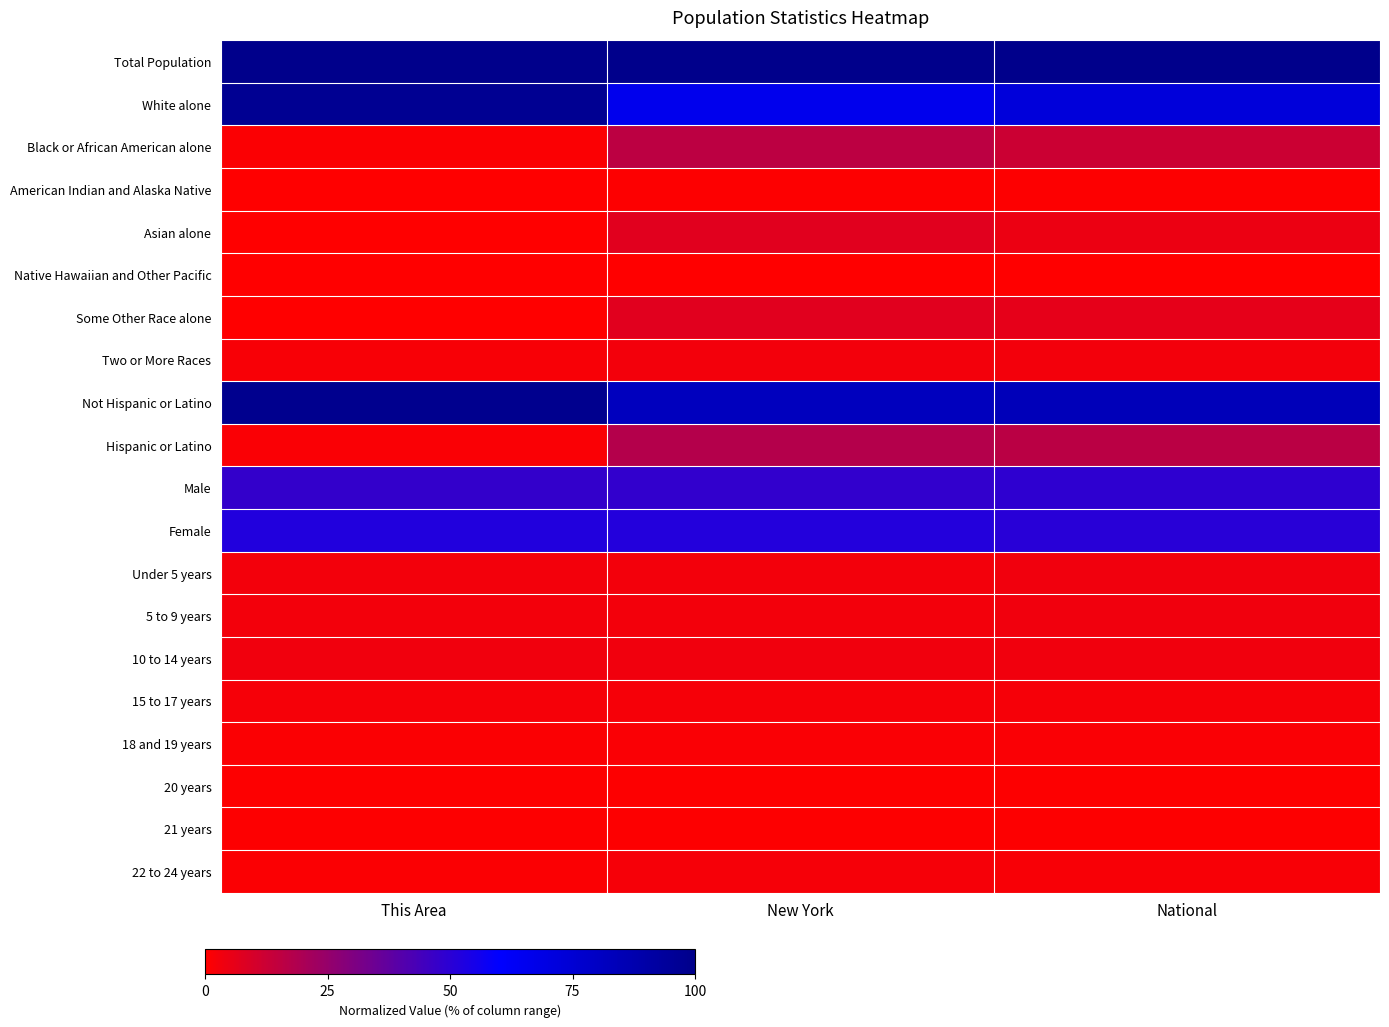

Reading right to left, extract all data points from this chart.

Total Population: National=100.0	New York=100.0	This Area=100.0
White alone: National=72.4	New York=65.7	This Area=97.0
Black or African American alone: National=12.5	New York=15.8	This Area=1.1
American Indian and Alaska Native: National=0.8	New York=0.5	This Area=0.1
Asian alone: National=4.6	New York=7.3	This Area=0.2
Native Hawaiian and Other Pacific: National=0.0	New York=0.0	This Area=0.0
Some Other Race alone: National=6.0	New York=7.4	This Area=0.1
Two or More Races: National=2.7	New York=3.0	This Area=1.6
Not Hispanic or Latino: National=83.6	New York=82.4	This Area=98.4
Hispanic or Latino: National=16.2	New York=17.6	This Area=1.6
Male: National=49.1	New York=48.4	This Area=48.0
Female: National=50.8	New York=51.6	This Area=52.0
Under 5 years: National=3.2	New York=3.0	This Area=3.0
5 to 9 years: National=3.2	New York=3.0	This Area=3.0
10 to 14 years: National=3.3	New York=3.2	This Area=3.2
15 to 17 years: National=2.0	New York=2.1	This Area=2.0
18 and 19 years: National=1.3	New York=1.5	This Area=0.8
20 years: National=0.6	New York=0.7	This Area=0.5
21 years: National=0.5	New York=0.7	This Area=0.8
22 to 24 years: National=1.9	New York=2.1	This Area=1.1